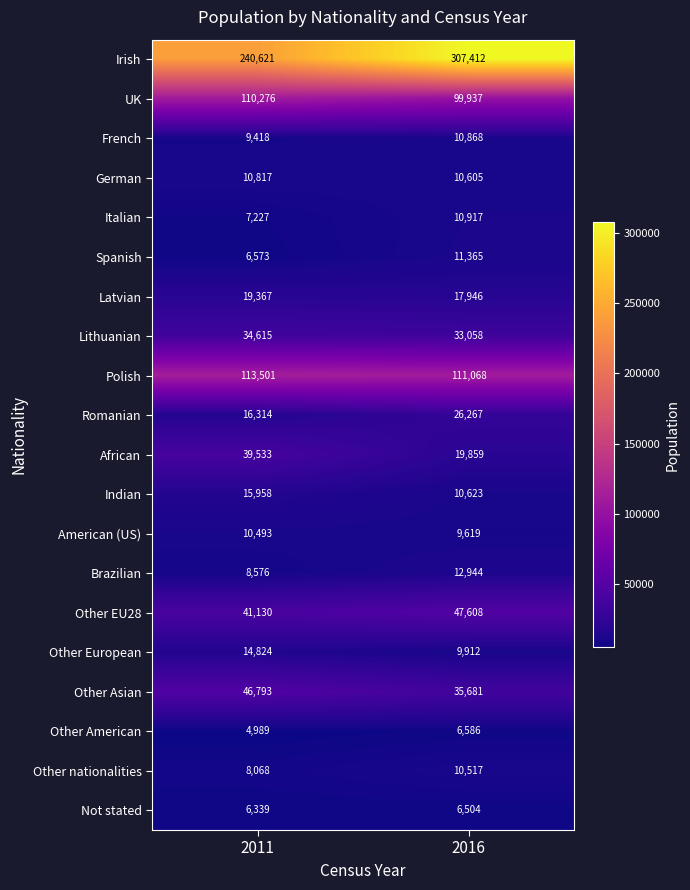

What is the sum of the American (US) values at 2011 and 2016?

20112